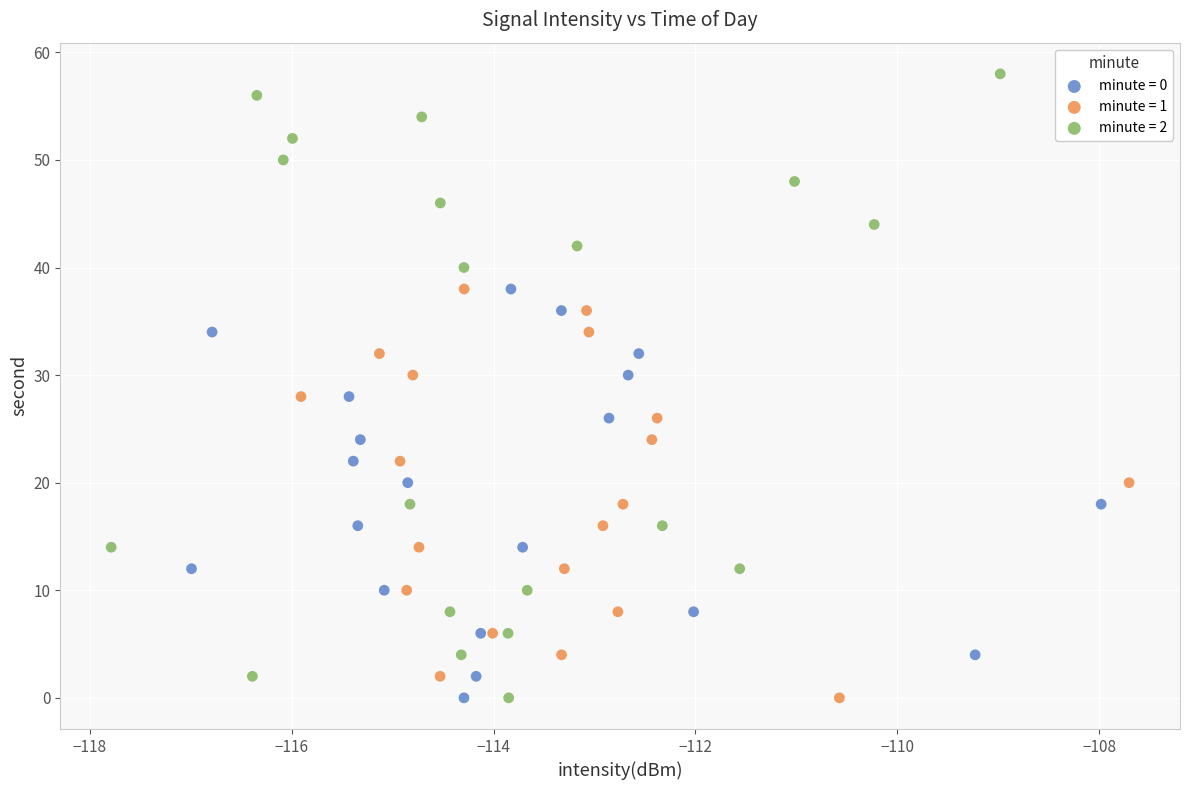

Which series has the widest spread of Y values?

minute = 2